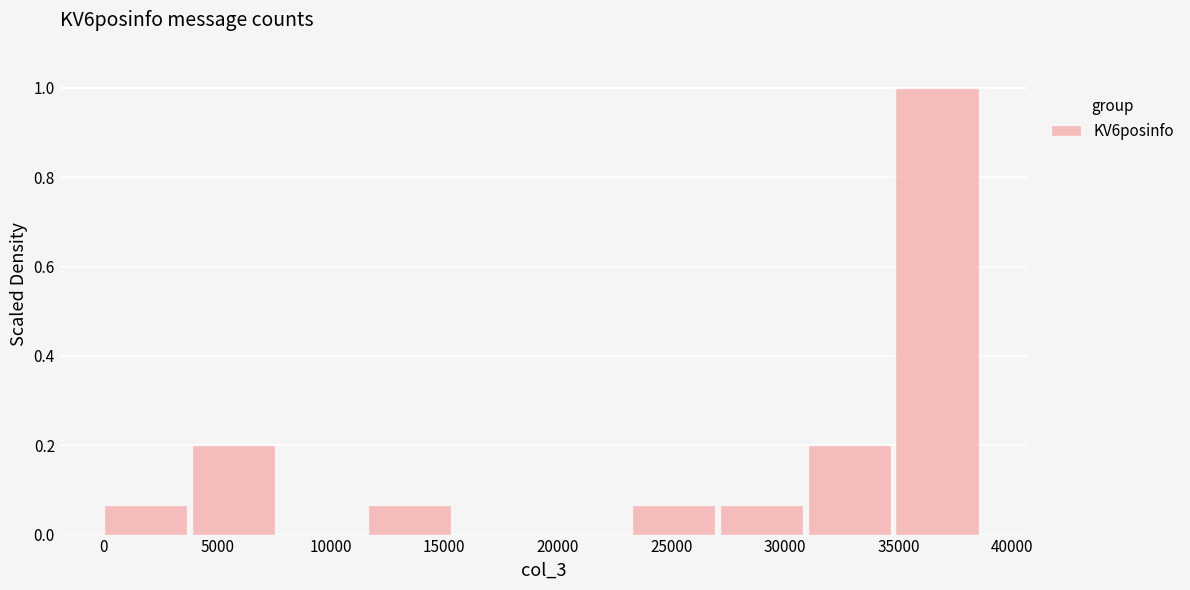

How tall is the bar that spans 23000 to 27000 on the x-axis? Neither the bar edges nor the heights are printed on the chart, so give them approximately, as read against the axes.

0.06